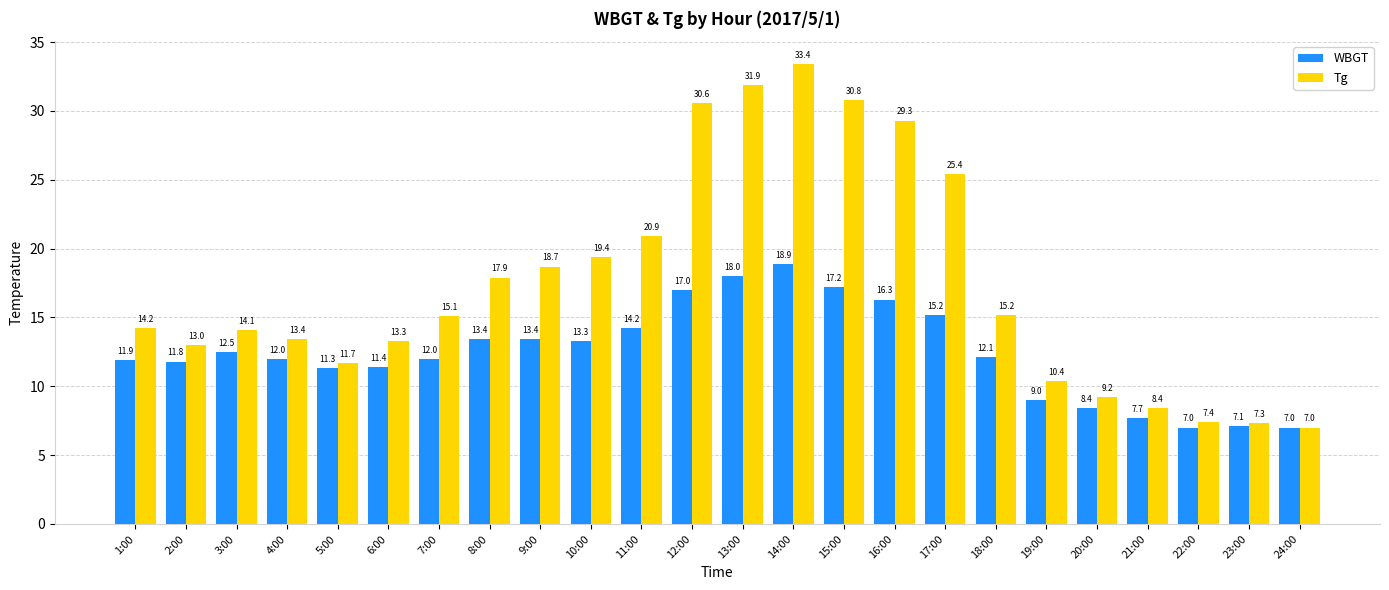

Are the bars grouped side by side (vs. stacked)?

Yes